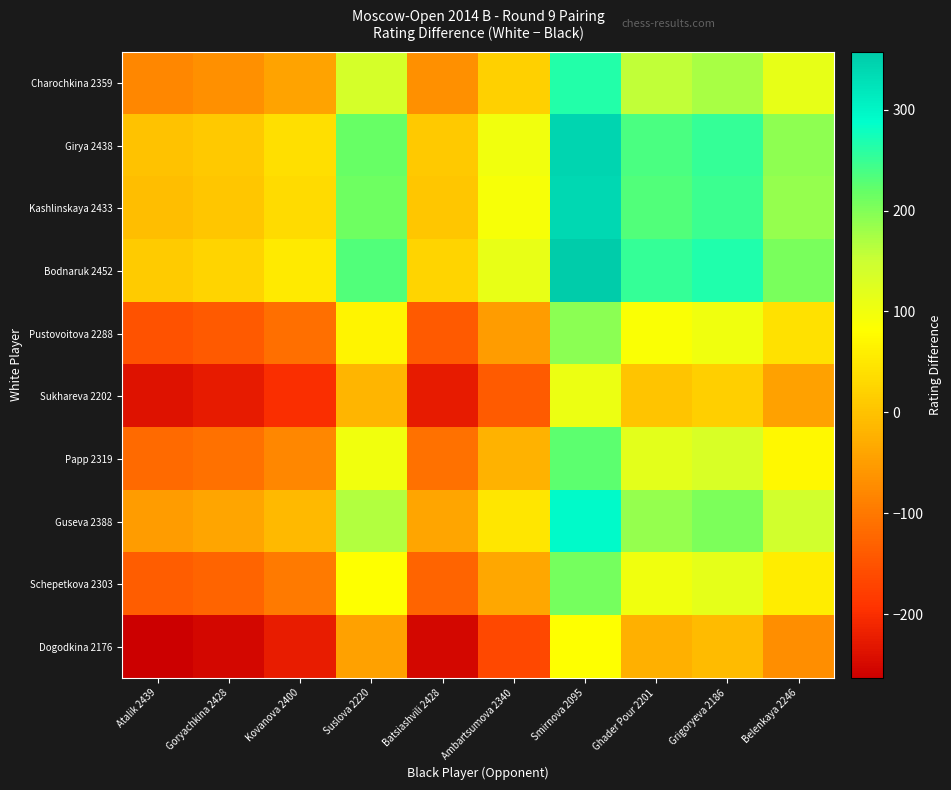

List the series in order of their peak value, lowest first.

Dogodkina 2176, Sukhareva 2202, Pustovoitova 2288, Schepetkova 2303, Papp 2319, Charochkina 2359, Guseva 2388, Kashlinskaya 2433, Girya 2438, Bodnaruk 2452